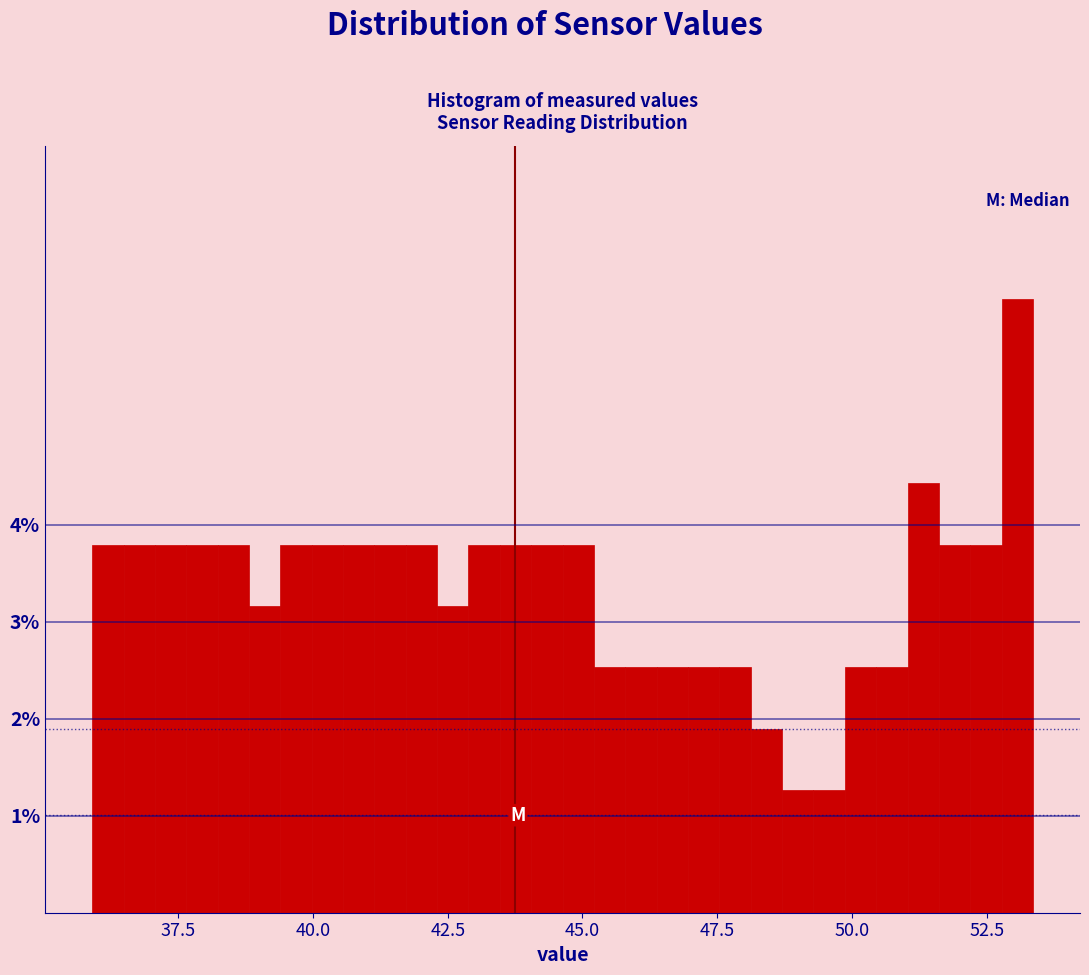

Around what value on the x-axis is the tallest bar? Give the approximate position of its centre, as read against the axis.

53.0